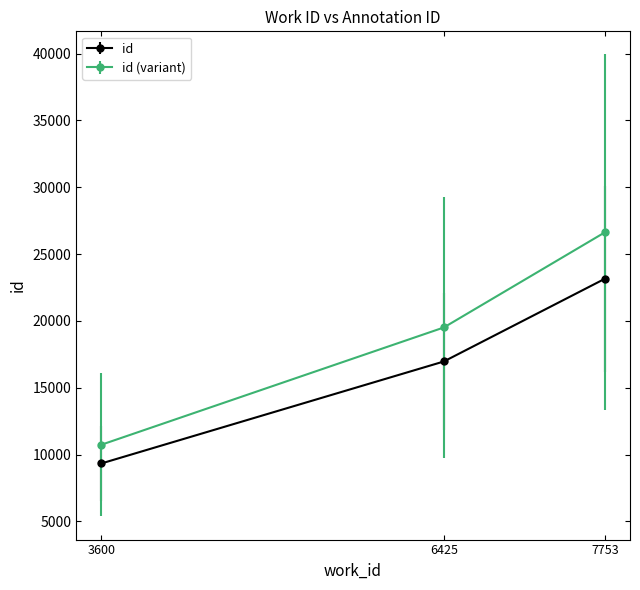

What is the average value of the id (variant) series?

18959.3